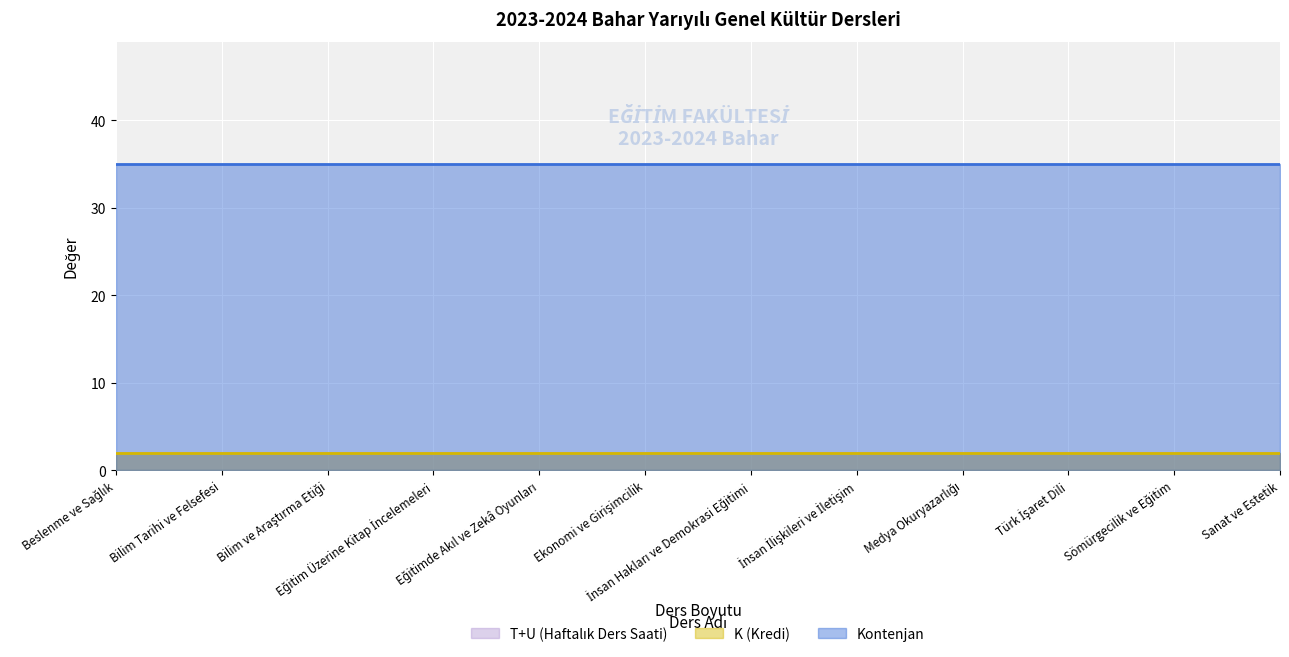

What are all the series names shown in the legend?

T+U (Haftalık Ders Saati), K (Kredi), Kontenjan